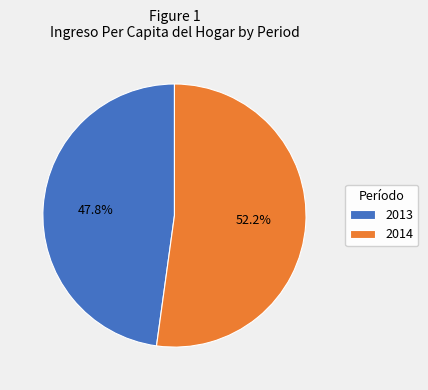

Which has a higher value, 2014 or 2013?

2014